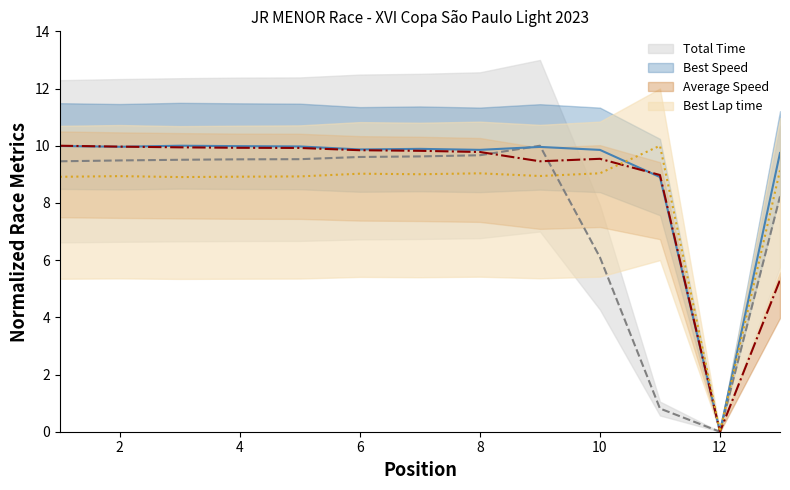

What is the spread (max minus min) of values at 1?

1.1